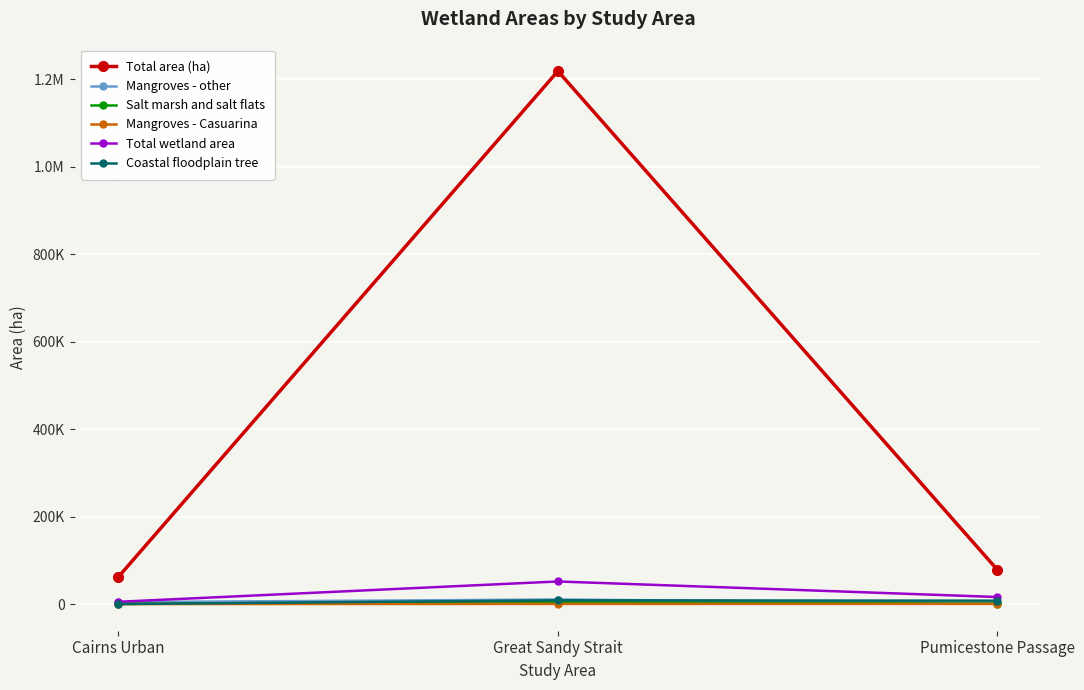

What is the greatest value displayed?

1218935